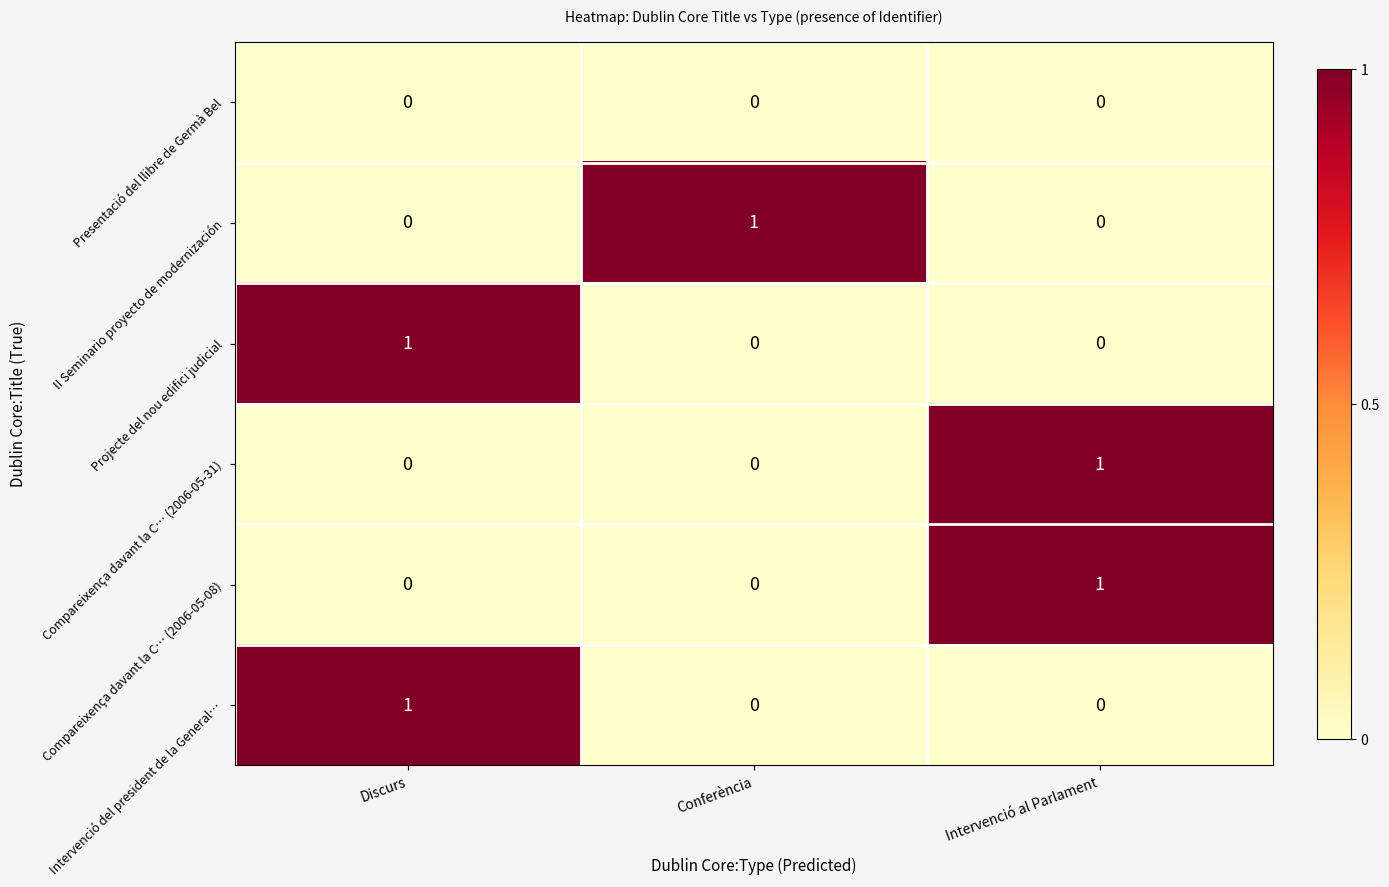

Which category has the highest value in the Intervenció del president de la General… series?

Discurs